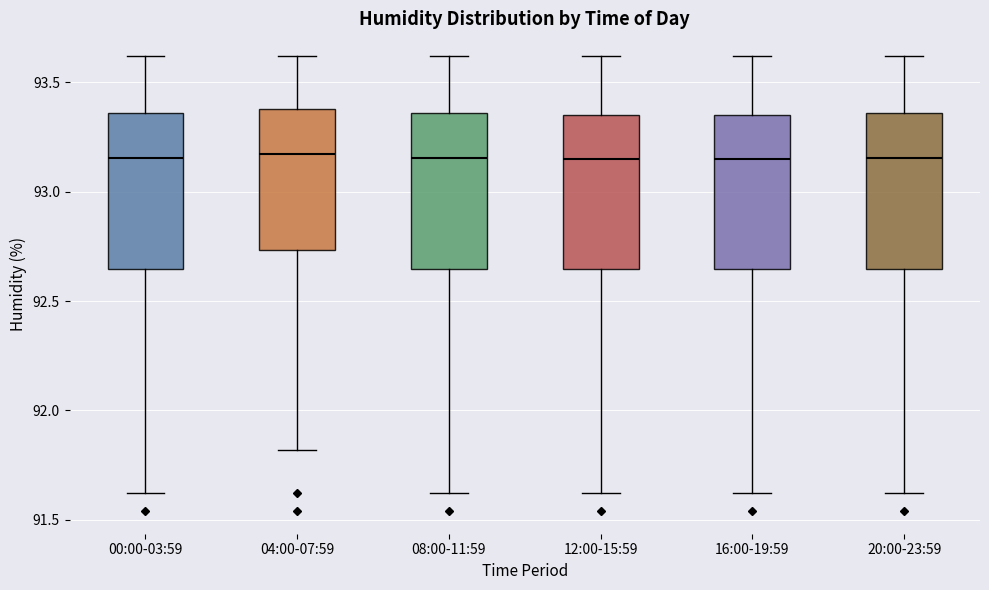

Reading left to right, transcribe this box plot: for each box, give where its median line is, the range the box spans, and where its two whiskers end, as read against the y-axis. The values are not printed on the chart, so give them approximately, as read against the axis.

00:00-03:59: median 93.15, box 92.65 to 93.35, whiskers 91.60 to 93.60
04:00-07:59: median 93.15, box 92.75 to 93.40, whiskers 91.80 to 93.60
08:00-11:59: median 93.15, box 92.65 to 93.35, whiskers 91.60 to 93.60
12:00-15:59: median 93.15, box 92.65 to 93.35, whiskers 91.60 to 93.60
16:00-19:59: median 93.15, box 92.65 to 93.35, whiskers 91.60 to 93.60
20:00-23:59: median 93.15, box 92.65 to 93.35, whiskers 91.60 to 93.60